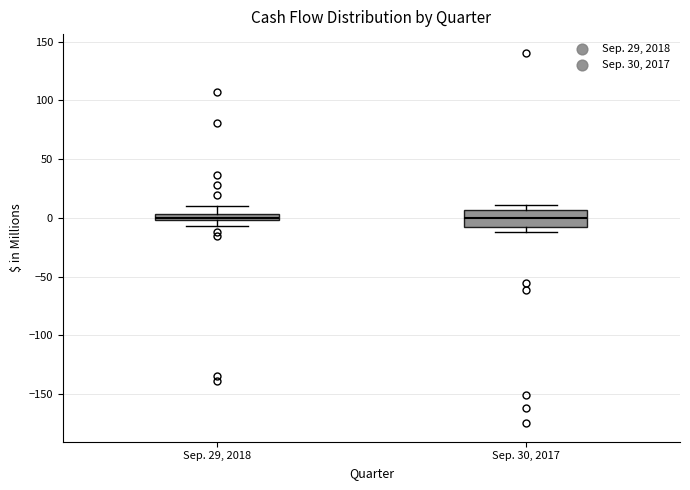

Where is the lower edge of the box for Sep. 29, 2018 on the y-axis? The values are not printed on the chart, so give them approximately, as read against the axis.

0